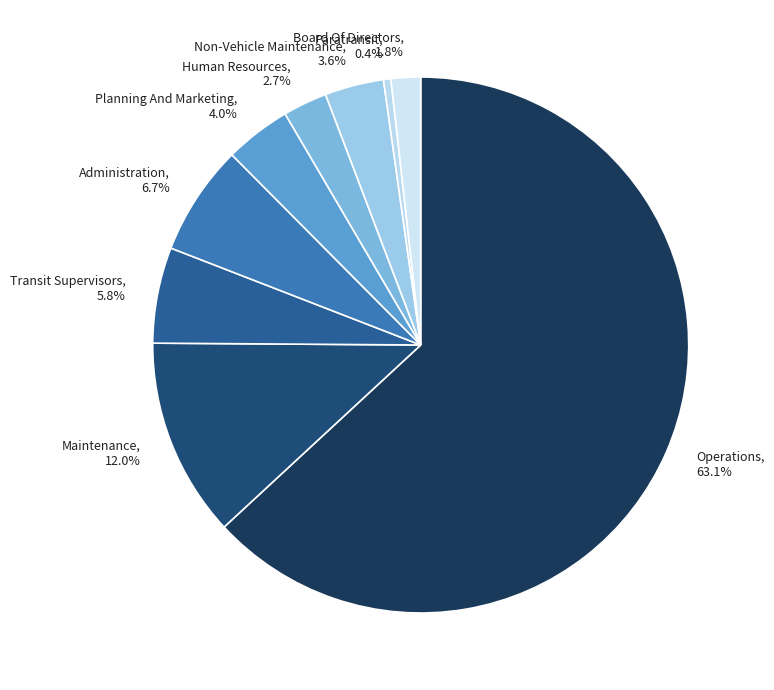

Does Operations represent more than half of the total?

Yes